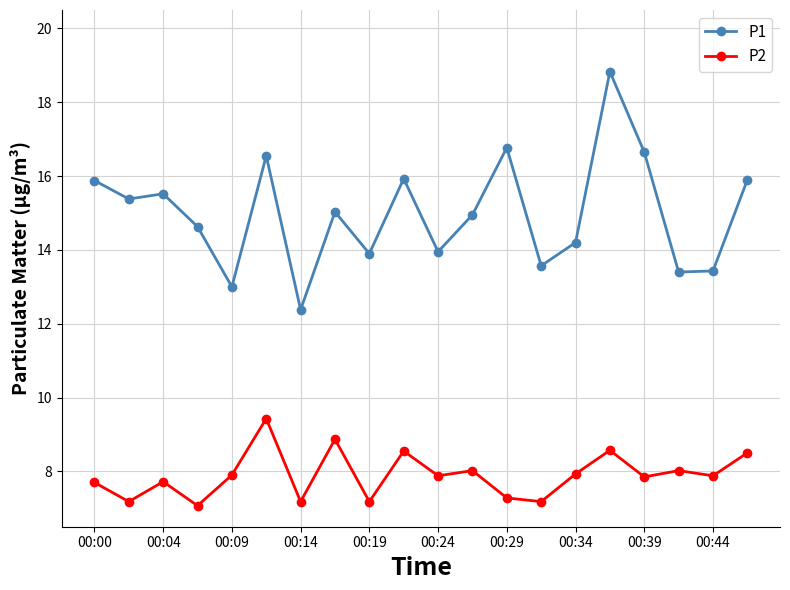

True or false: P2 and P1 cross at least once.

False